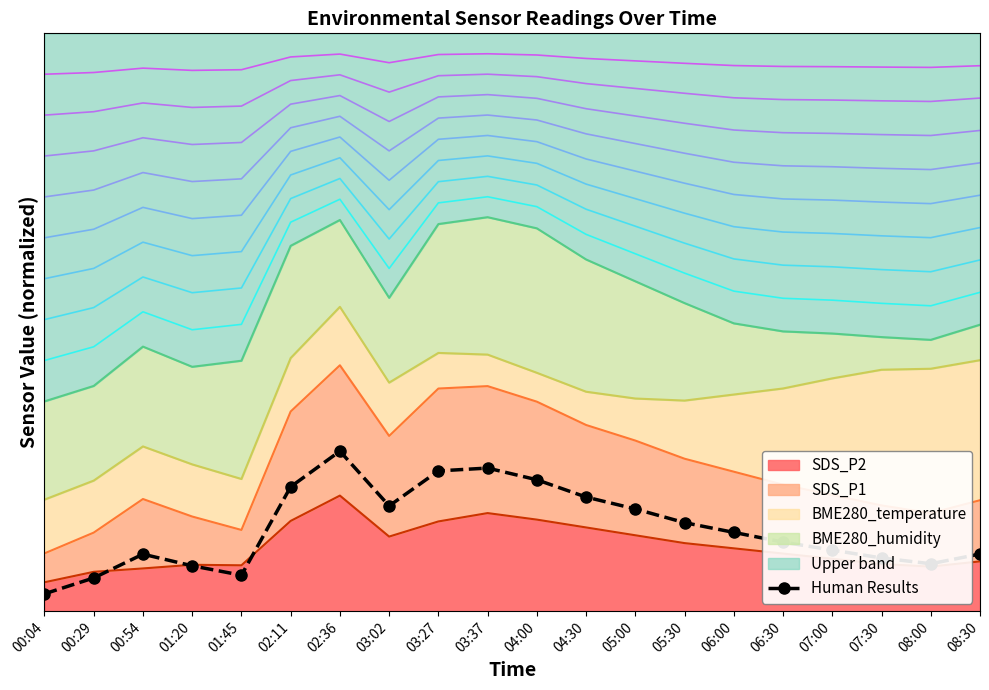

What is the greatest value displayed?

0.3